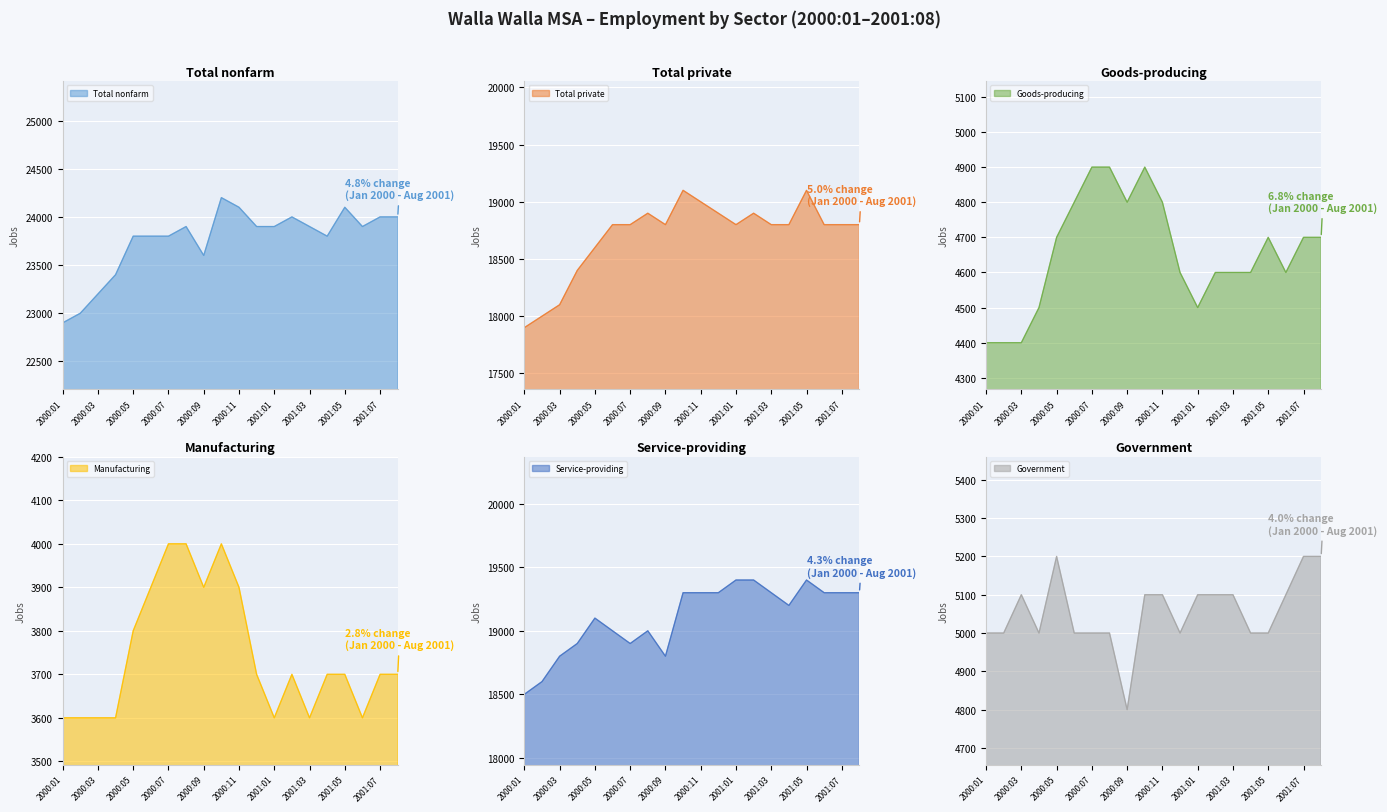

True or false: Manufacturing and Total private cross at least once.

False